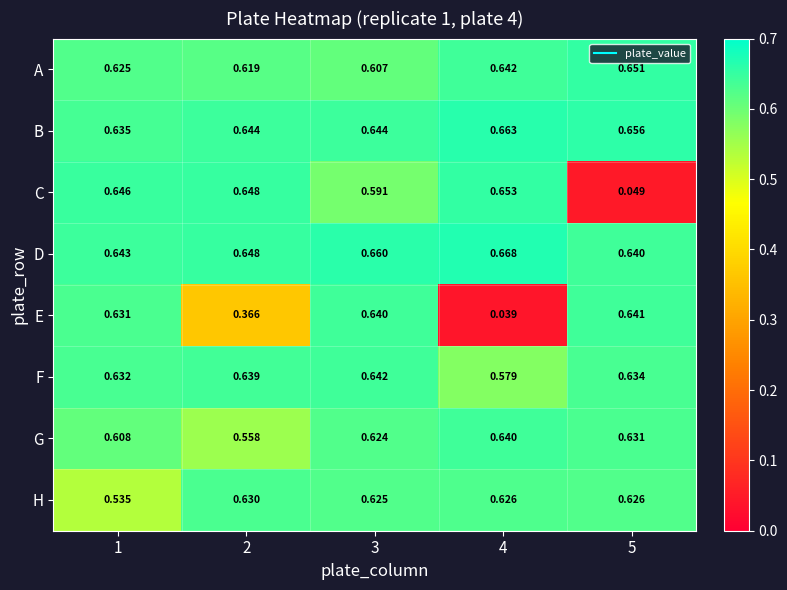

List the series in order of their peak value, highest first.

D, B, C, A, F, E, G, H